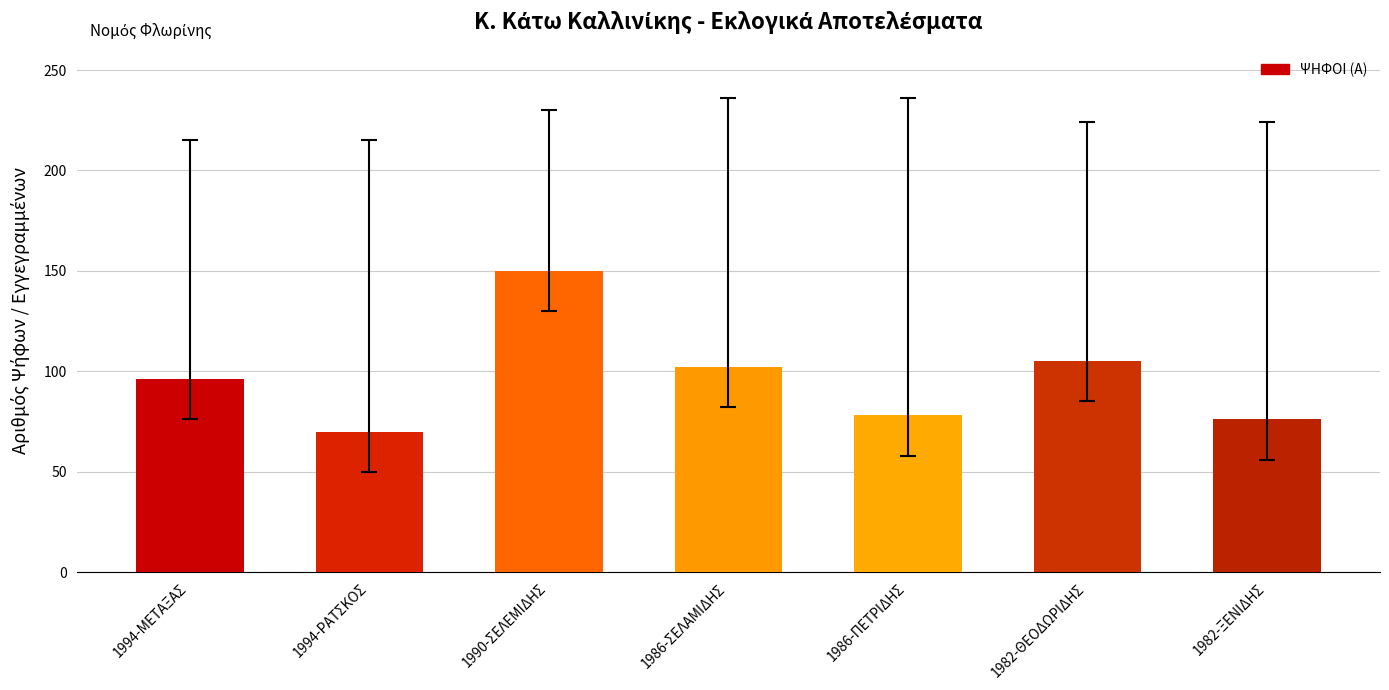

How many bars are there in total?

7